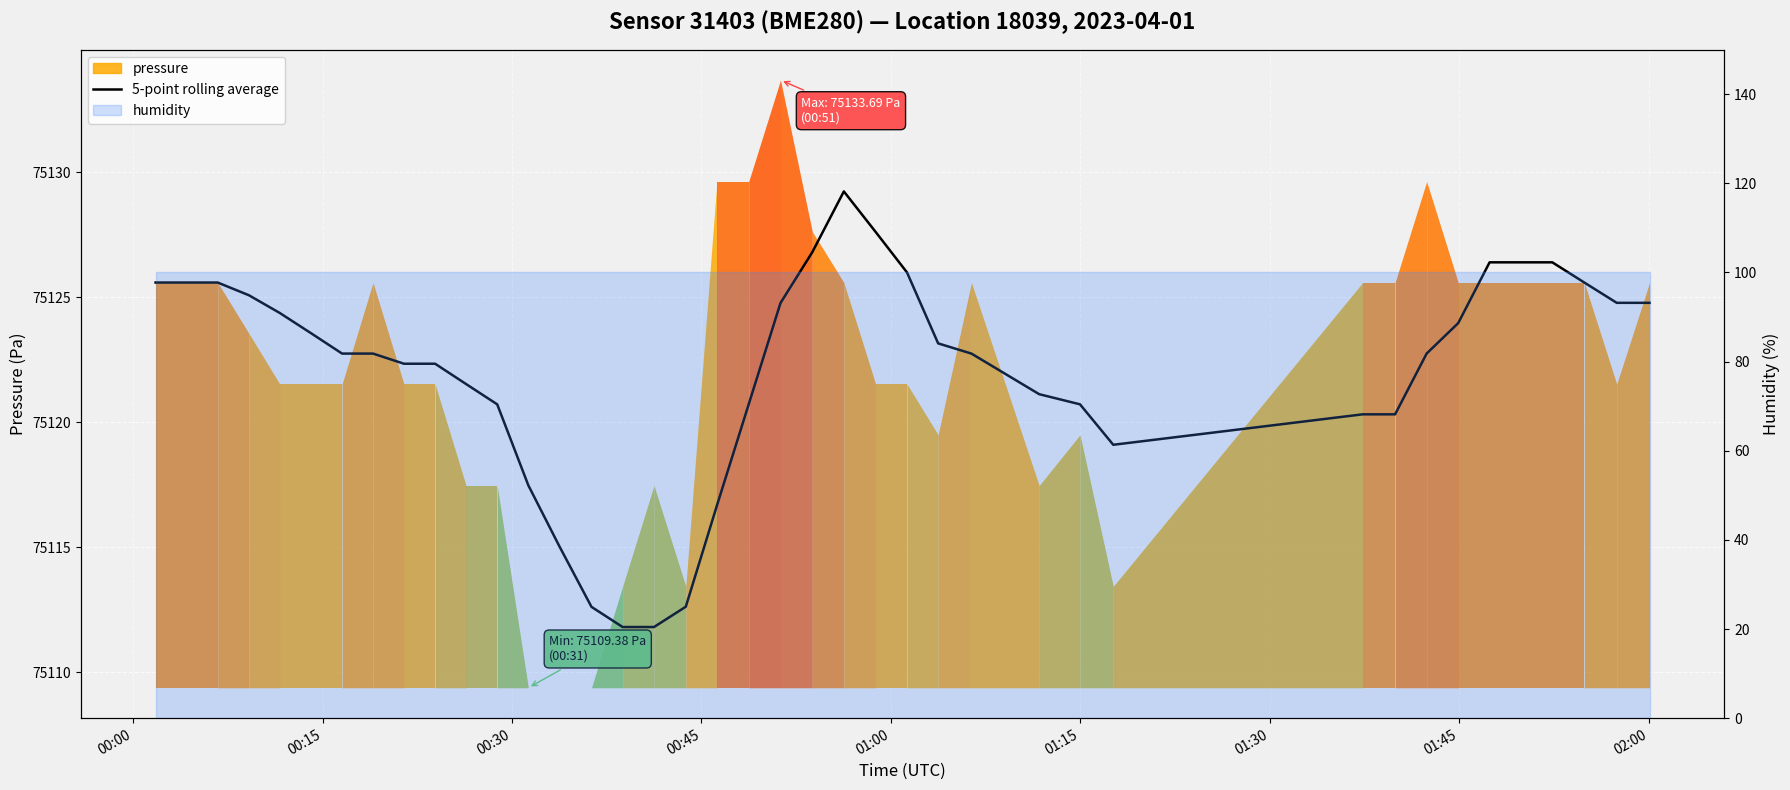

How many data points are less than 75122?

15